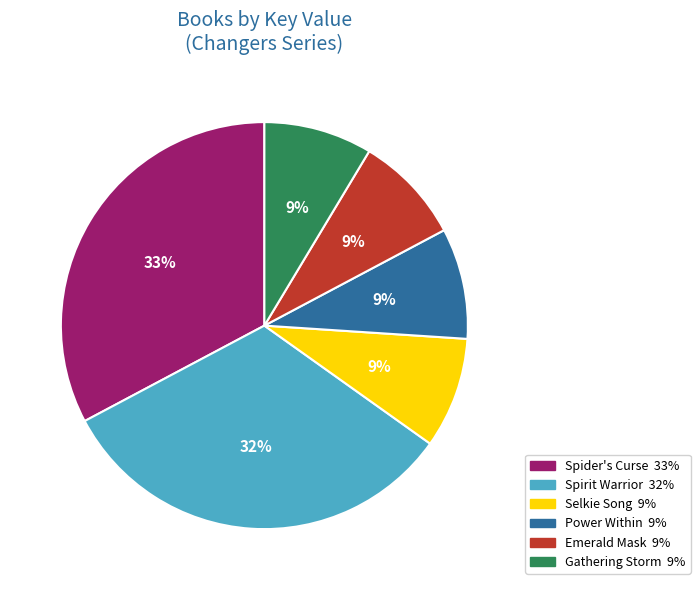

How many segments does this pie chart have?

6